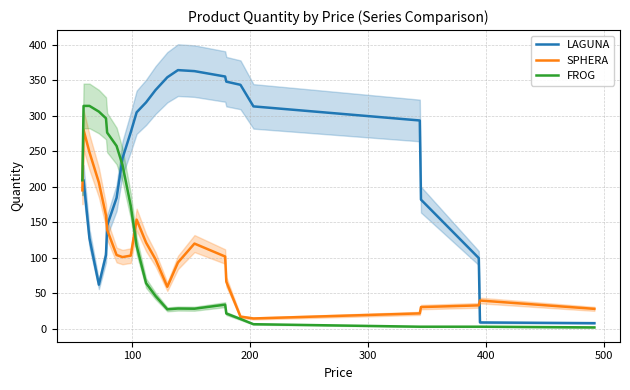

True or false: LAGUNA and SPHERA intersect in this chart.

True